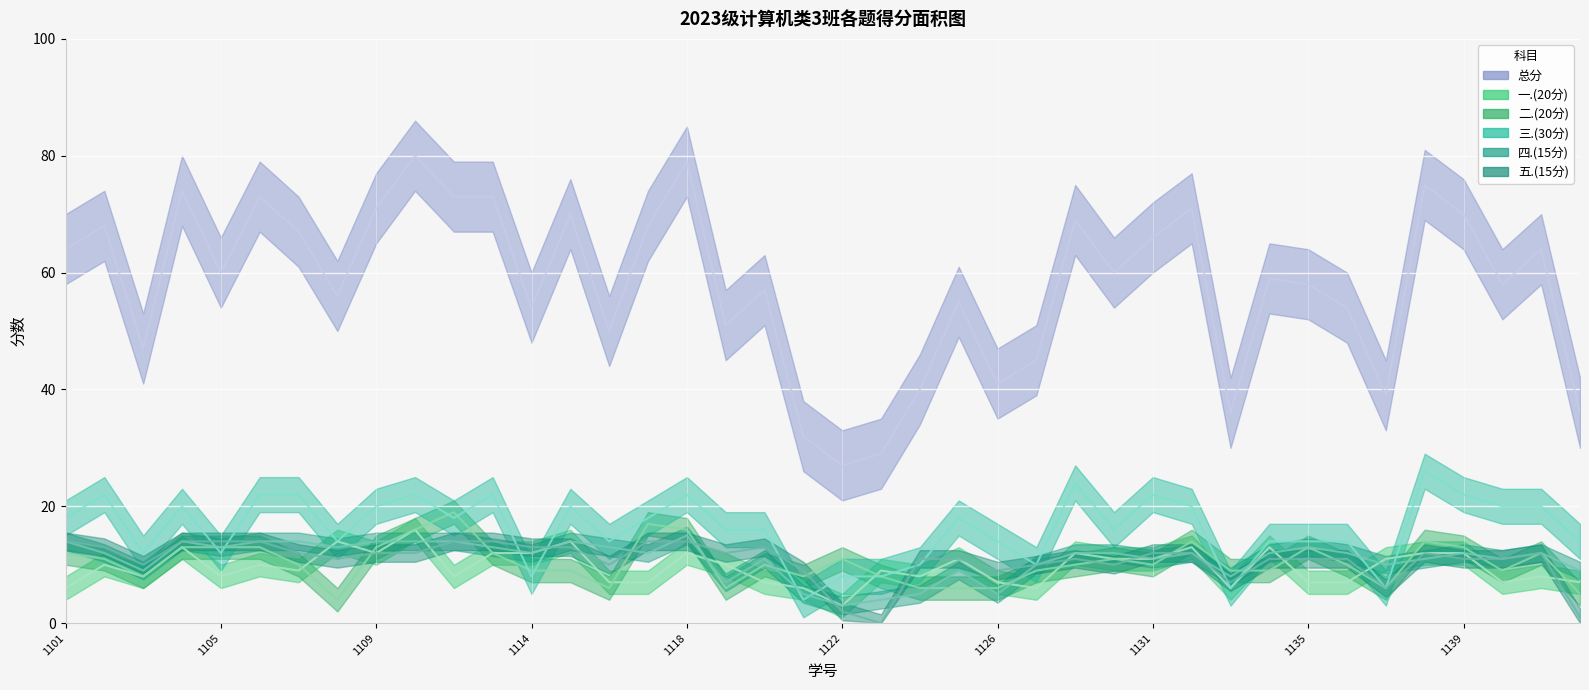

What is the difference between the second highest and minimum values in the 三.(30分) series?

20